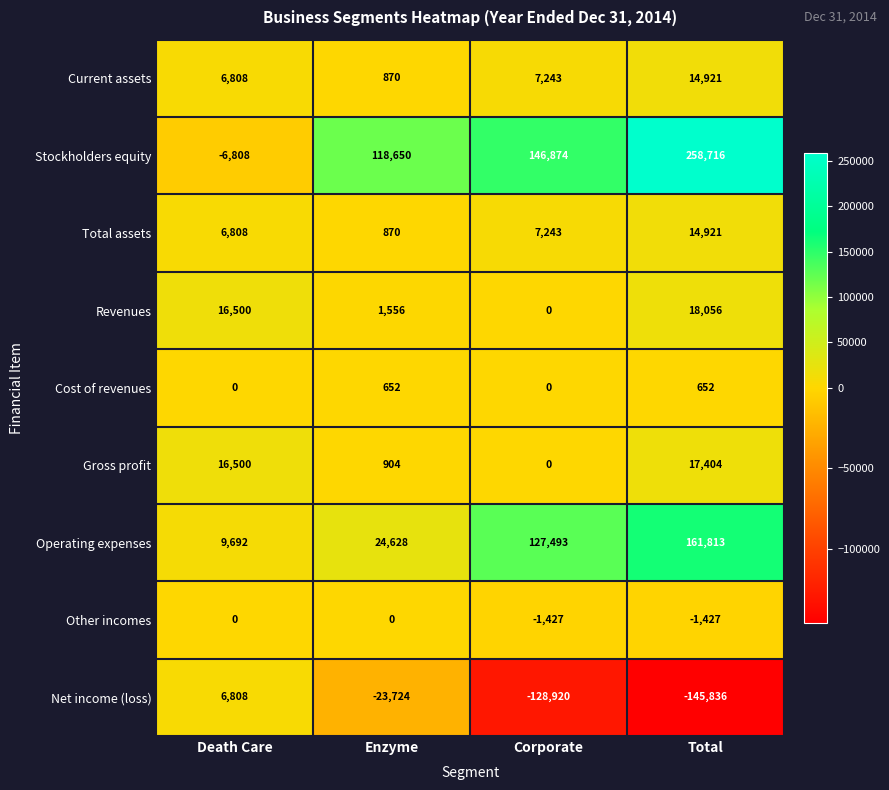

At which category is the sum across all series the highest?

Total